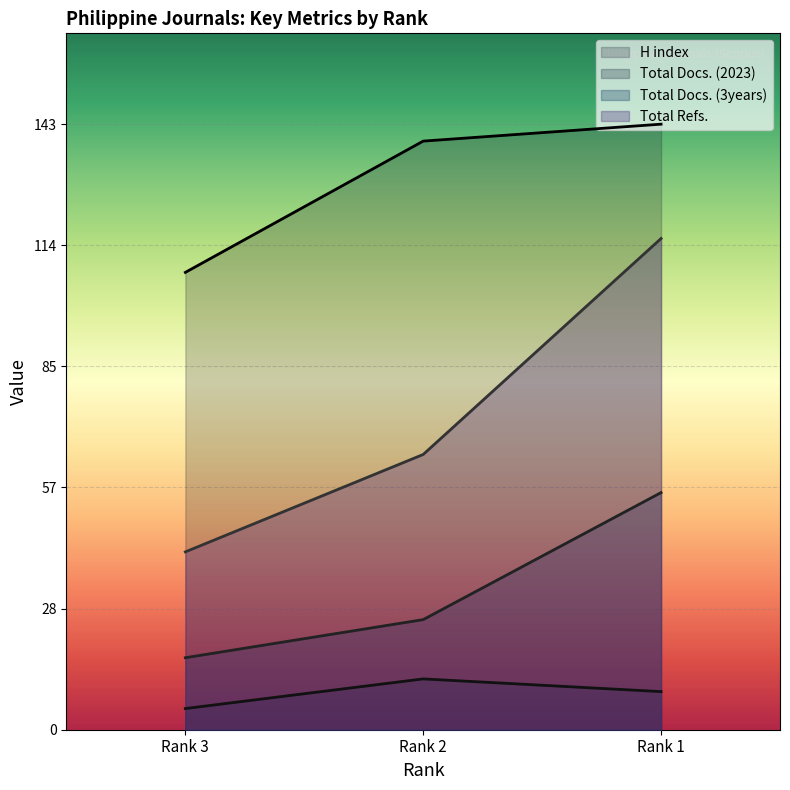

What are all the series names shown in the legend?

H index, Total Docs. (2023), Total Docs. (3years), Total Refs.